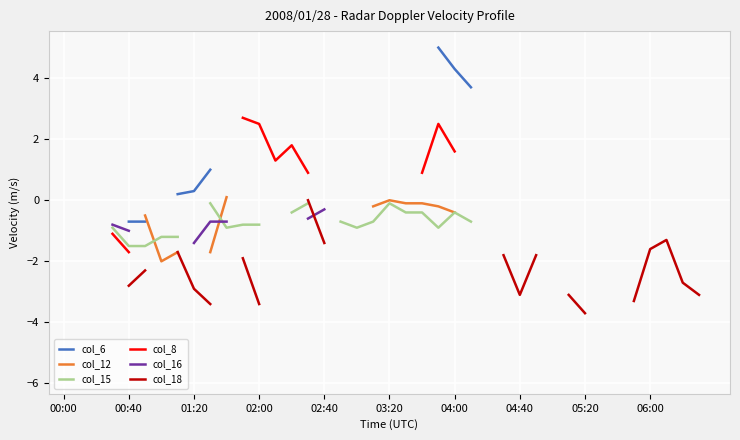

At 04:00, list the series in order from largest to smallest.

col_6, col_8, col_16, col_18, col_12, col_15